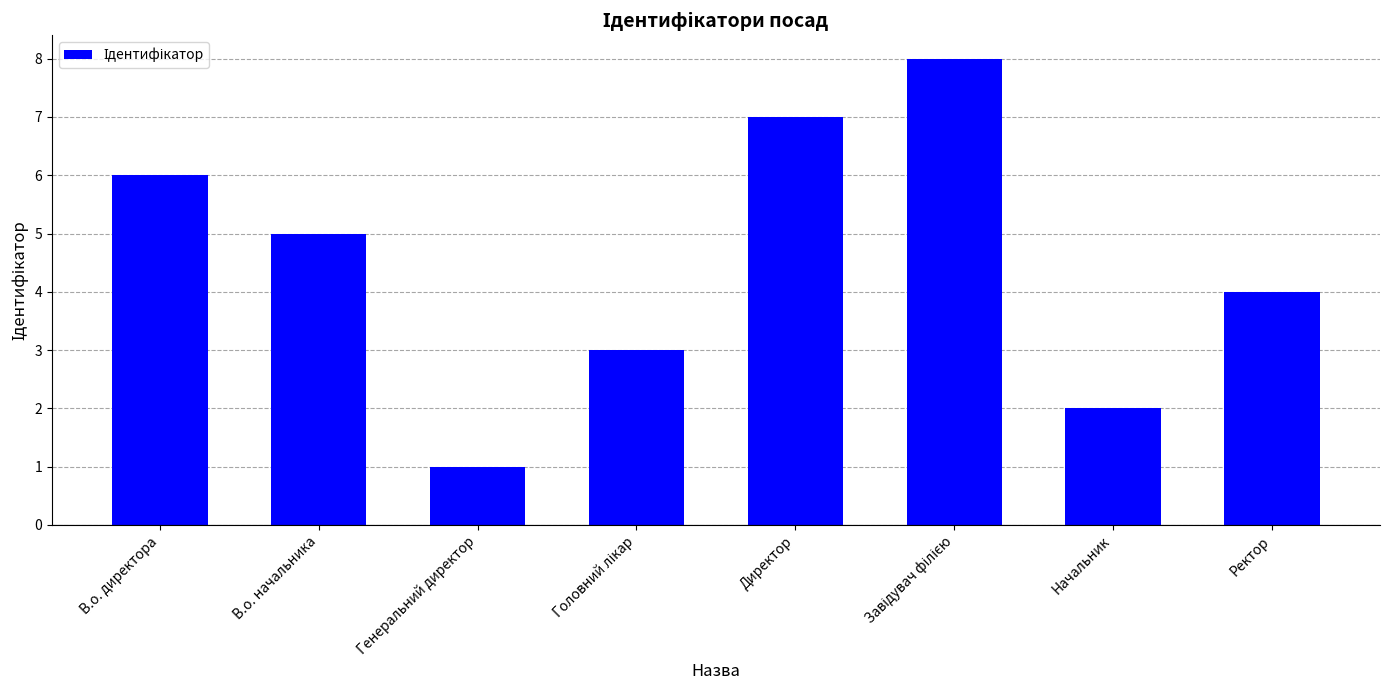

What is the minimum value shown in the chart?

1